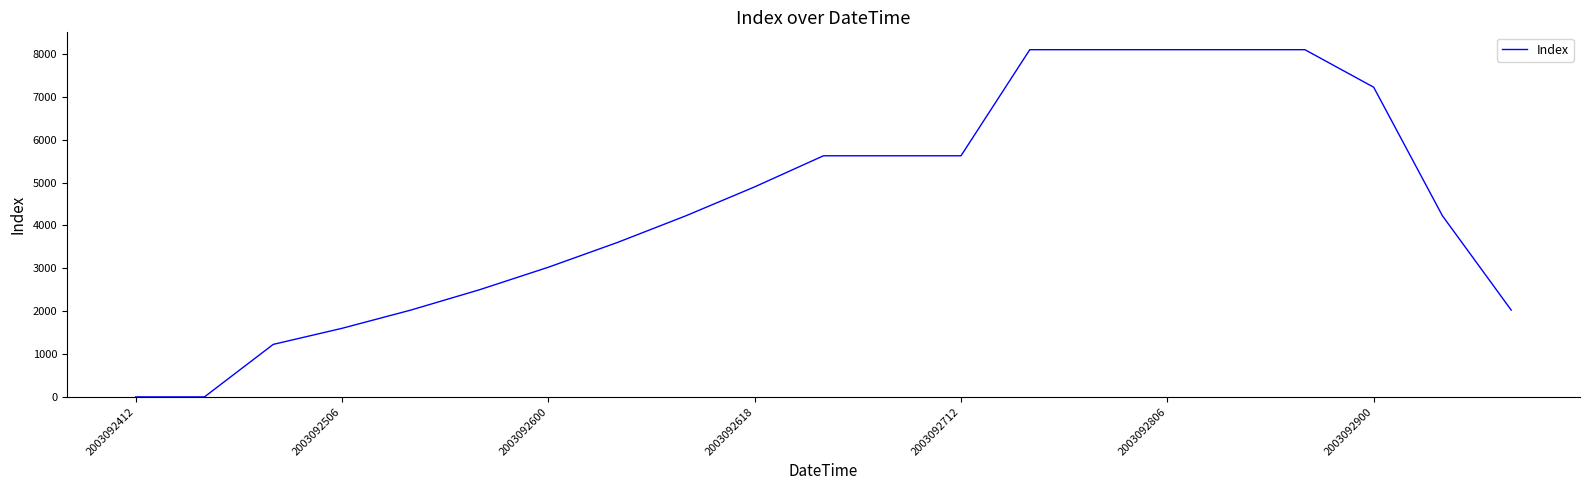

What is the difference between the maximum and minimum values?

8100